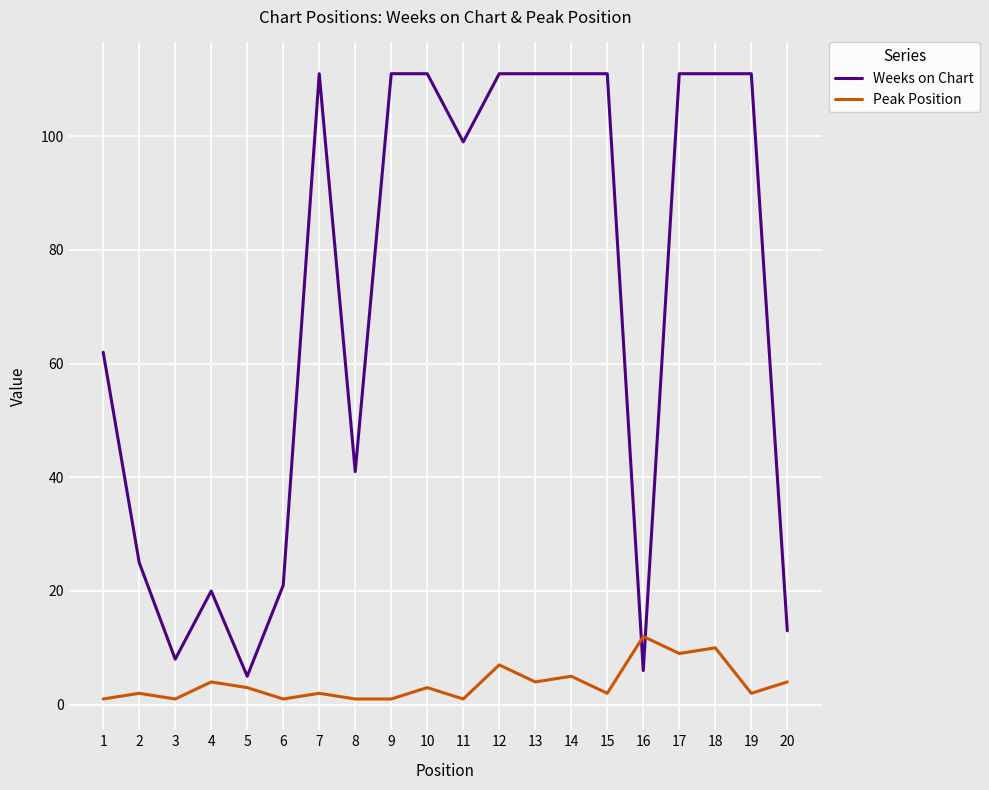

Is it true that Weeks on Chart equals 190 at 12?

False